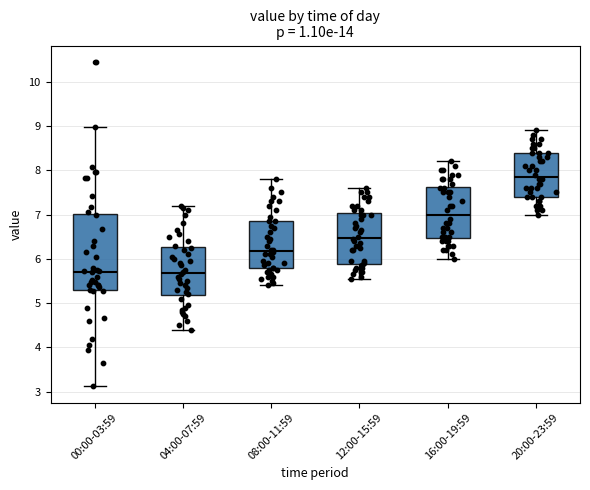

Reading left to right, transcribe this box plot: for each box, give where its median line is, the range the box spans, and where its two whiskers end, as read against the y-axis. The values are not printed on the chart, so give them approximately, as read against the axis.

00:00-03:59: median 5.7, box 5.3 to 7.0, whiskers 3.1 to 9.0
04:00-07:59: median 5.7, box 5.2 to 6.3, whiskers 4.4 to 7.2
08:00-11:59: median 6.2, box 5.8 to 6.9, whiskers 5.4 to 7.8
12:00-15:59: median 6.5, box 5.9 to 7.0, whiskers 5.6 to 7.6
16:00-19:59: median 7.0, box 6.5 to 7.6, whiskers 6.0 to 8.2
20:00-23:59: median 7.9, box 7.4 to 8.4, whiskers 7.0 to 8.9